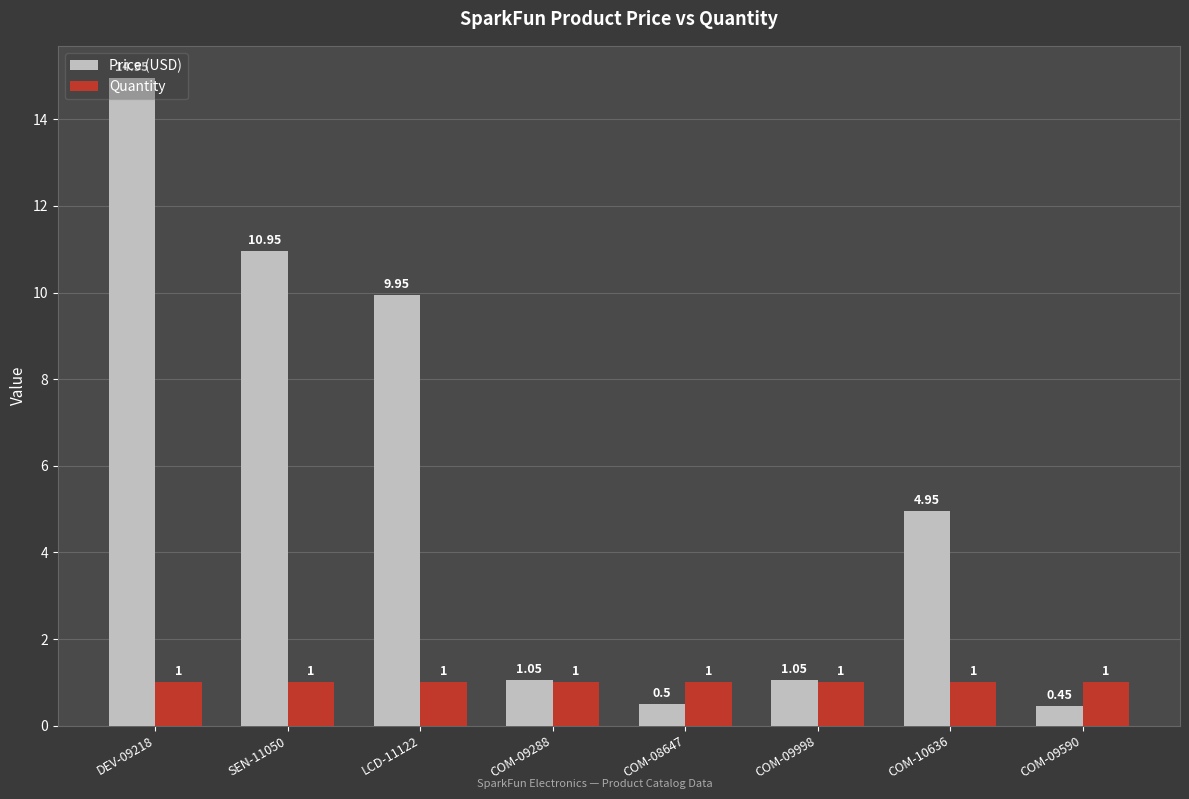

Which category has the highest value in the Price (USD) series?

DEV-09218